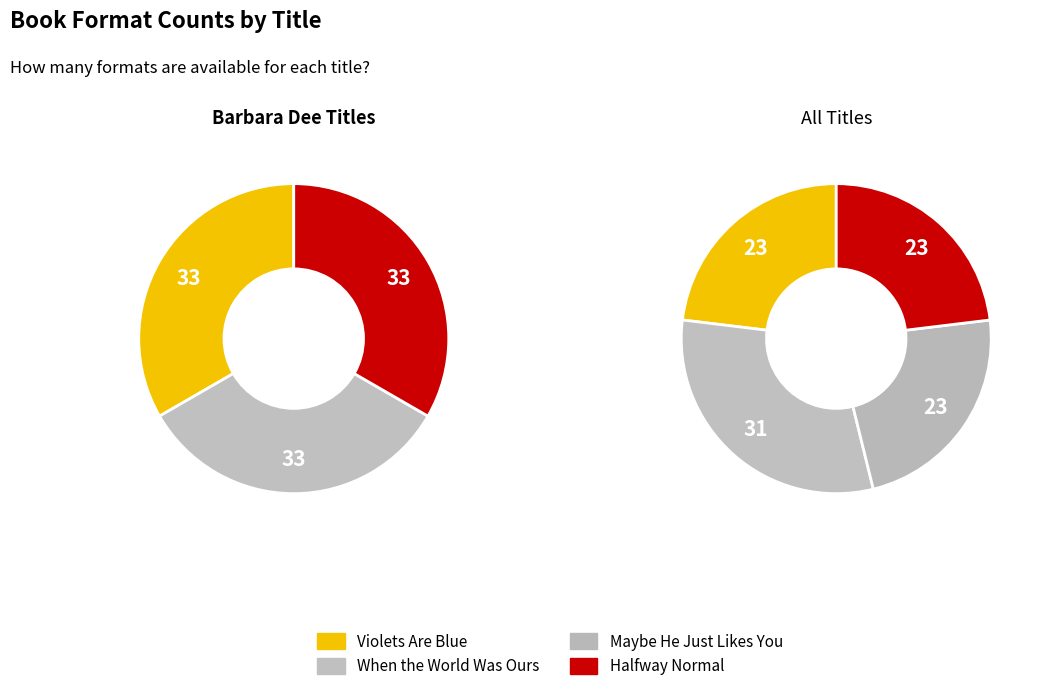

What percentage is the Maybe He Just Likes You slice, to the nearest percent?

23%